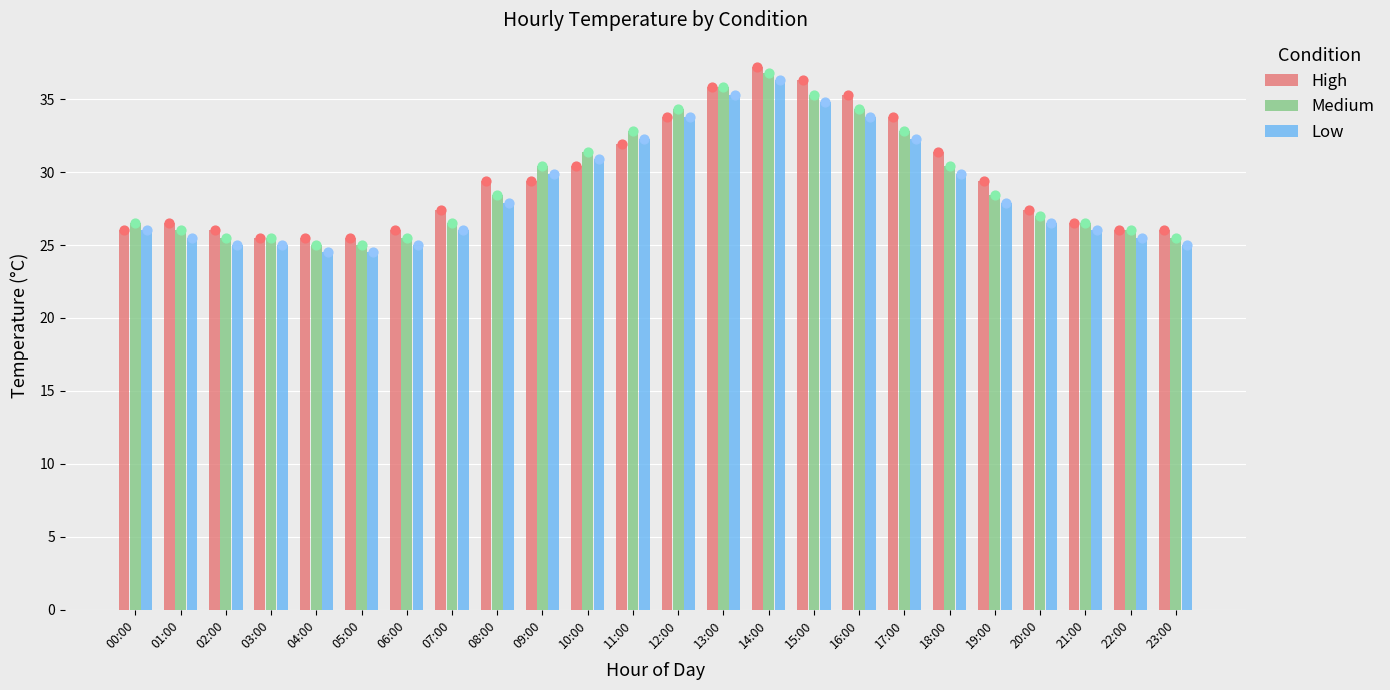

At how many categories does at least one series exceed 31?

9